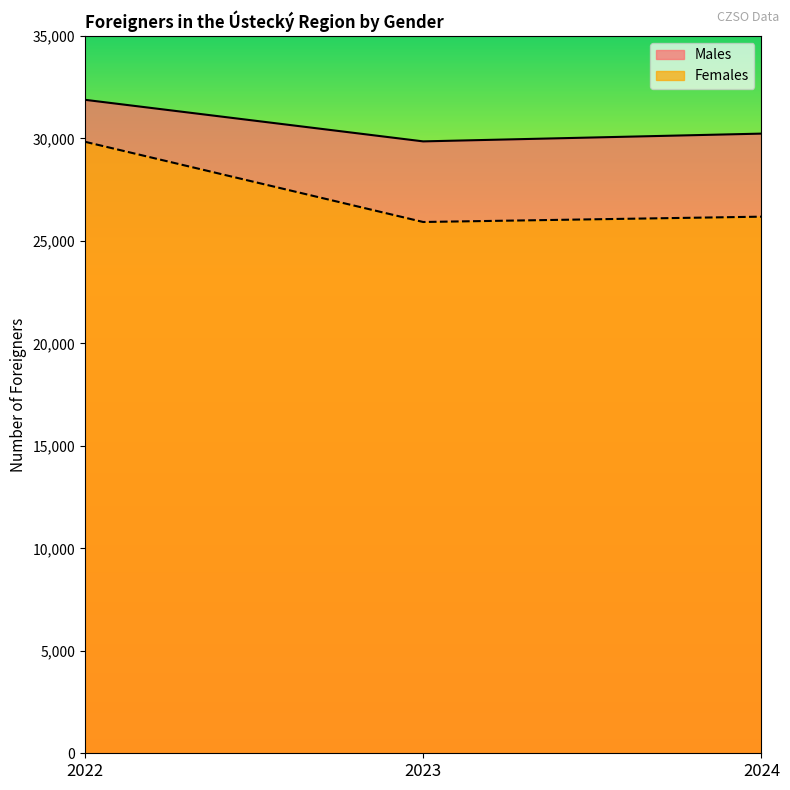

What is the difference between the maximum and minimum values in the Females series?

3915